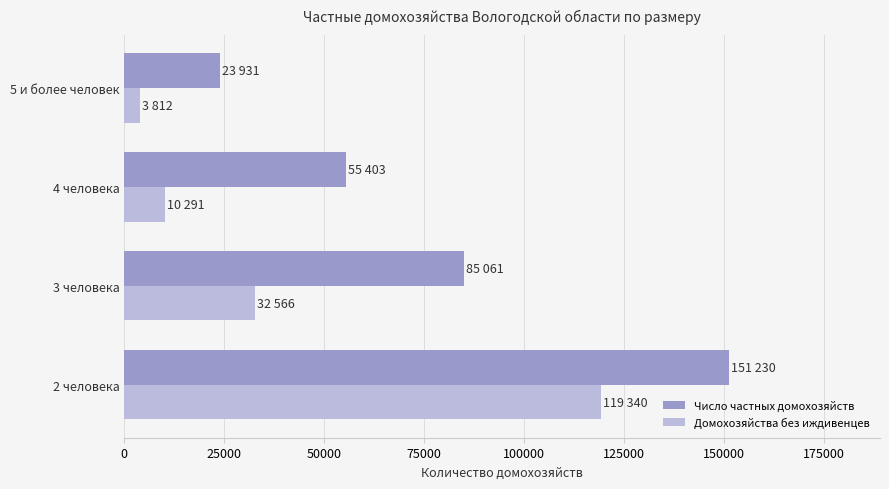

Rank the series by their maximum value, from lowest to highest.

Домохозяйства без иждивенцев, Число частных домохозяйств